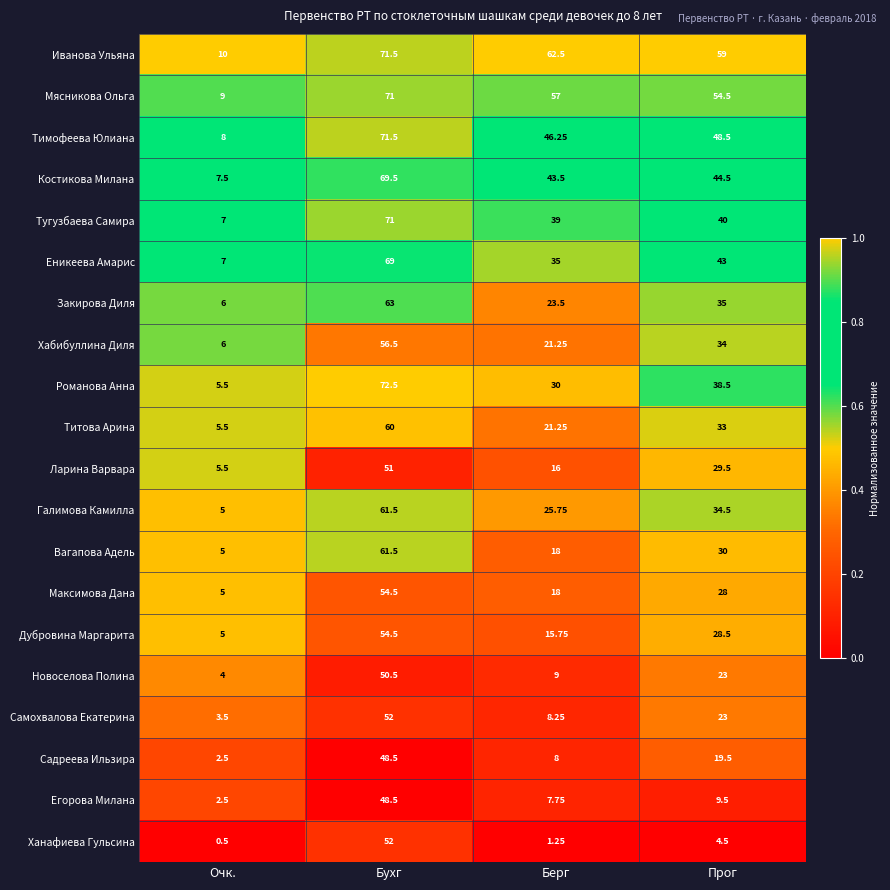

At which label does Хабибуллина Диля first exceed 34?

Бухг